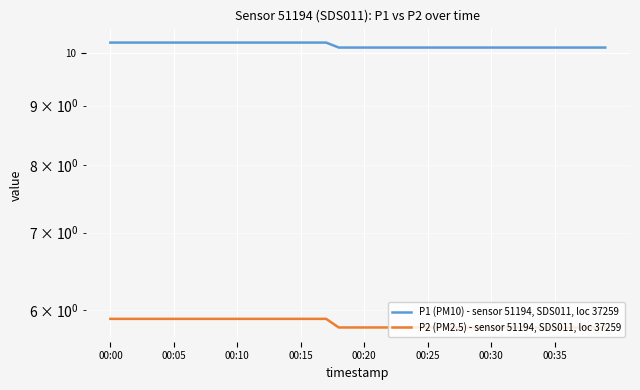

How many P2 (PM2.5) - sensor 51194, SDS011, loc 37259 values are between 5 and 6?

40